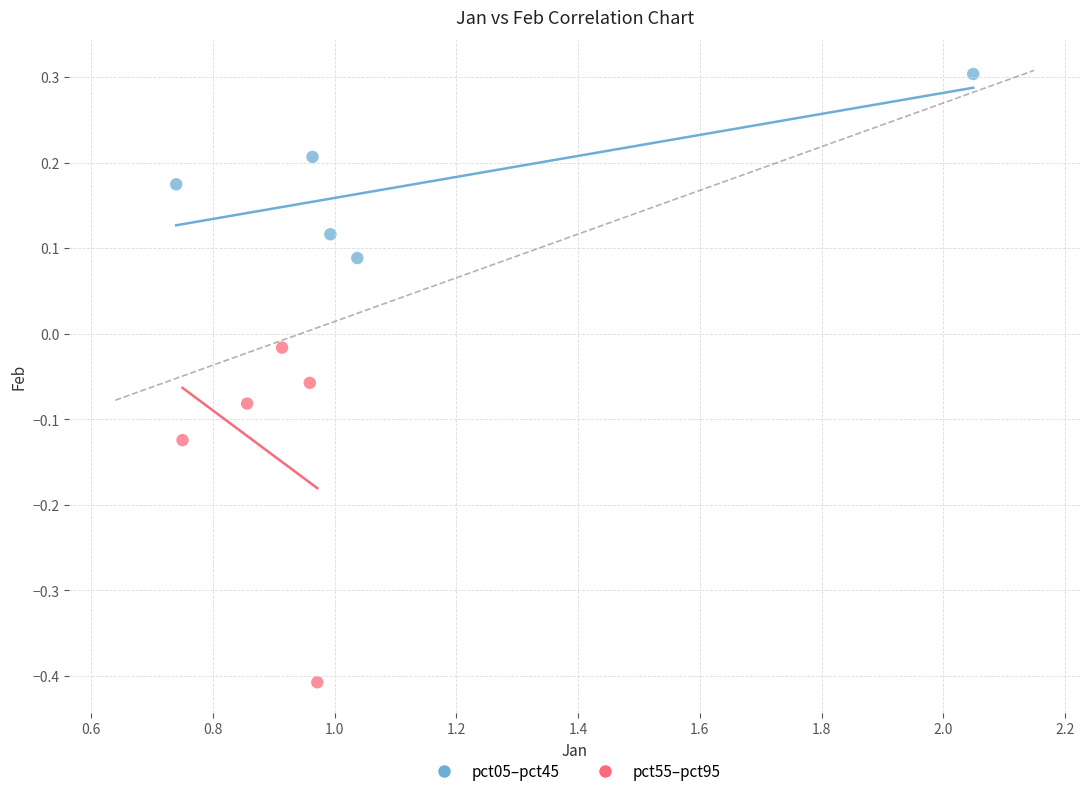

Which series reaches the minimum Y coordinate?

pct55–pct95